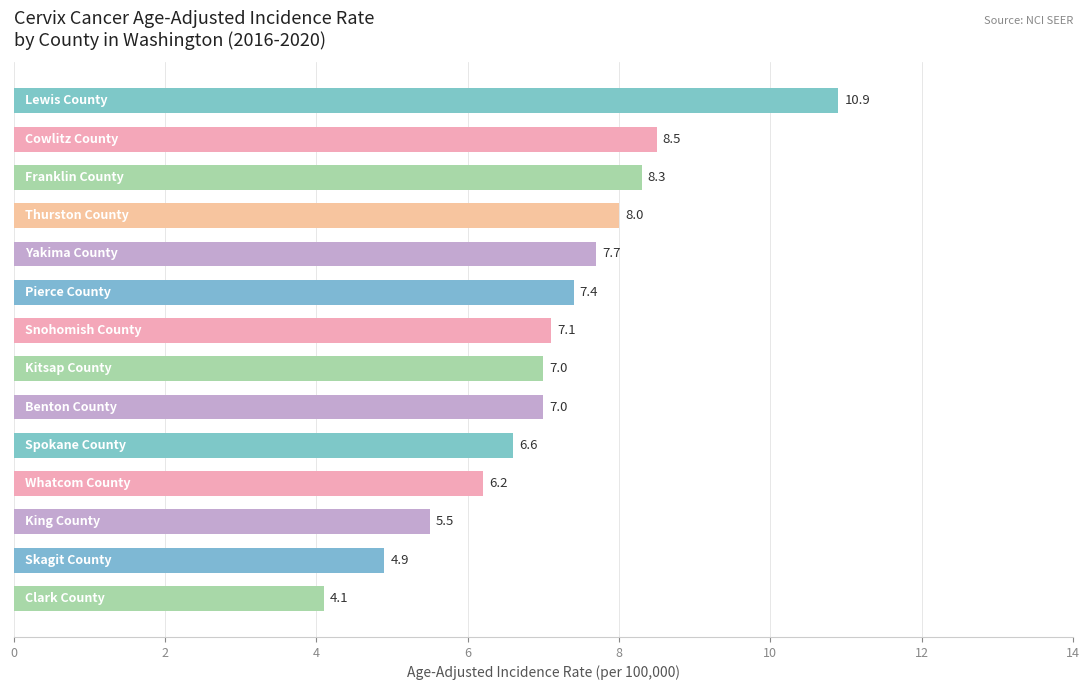

What is the difference between the maximum and minimum values?

6.8